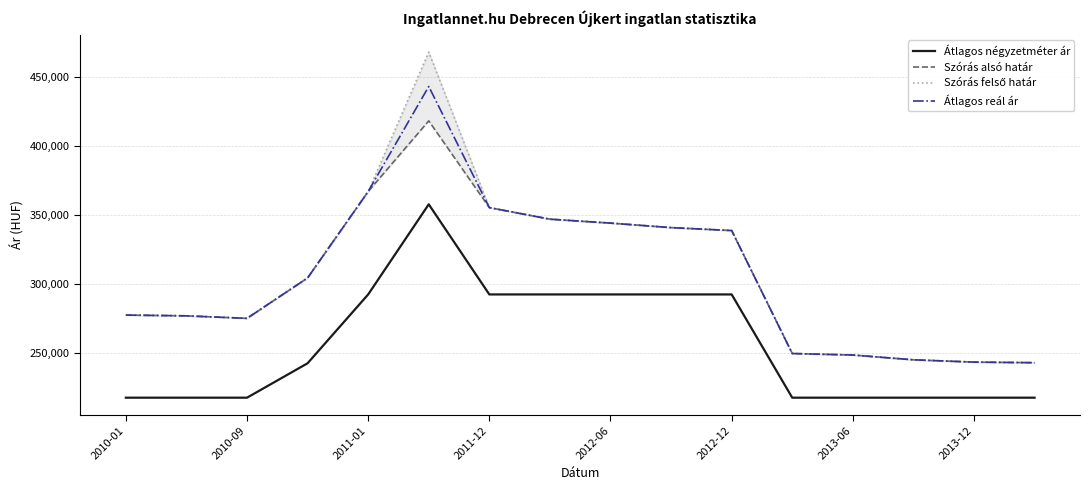

How many data points in Szórás felső határ are less than 304231?

8